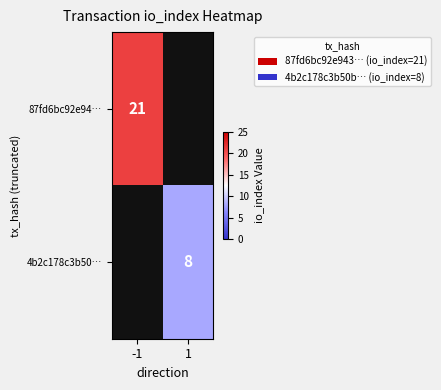

Is it true that 4b2c178c3b50… equals 8 at 1?

True